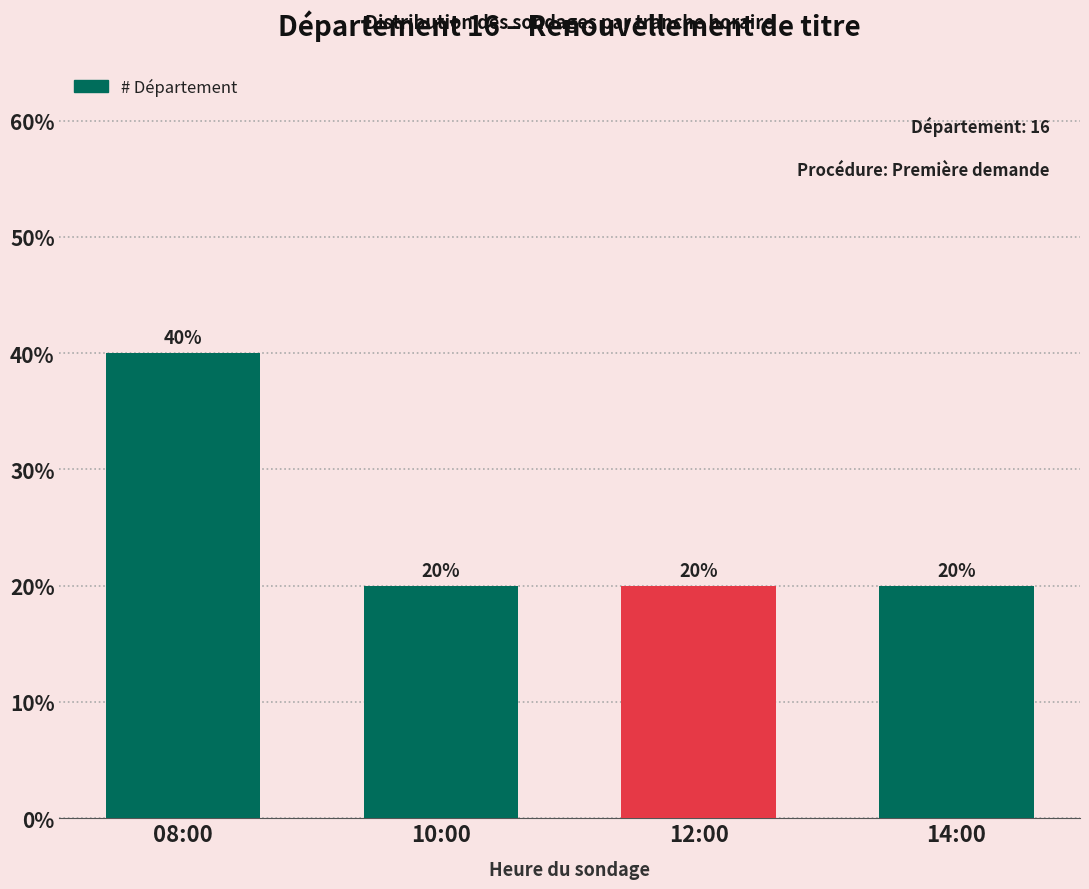

What is the average value?

25